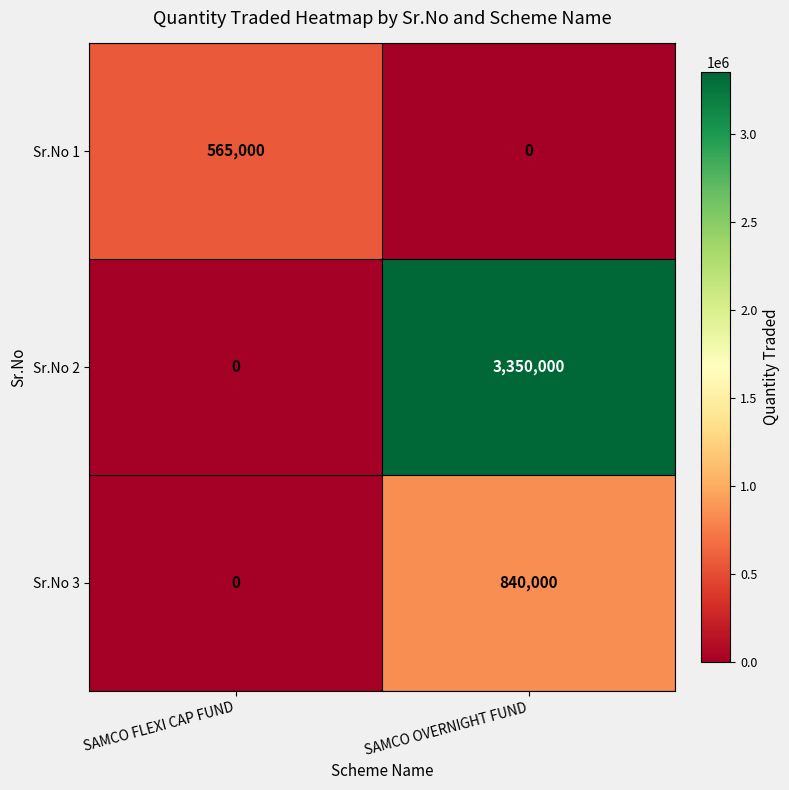

At SAMCO OVERNIGHT FUND, list the series in order from smallest to largest.

Sr.No 1, Sr.No 3, Sr.No 2